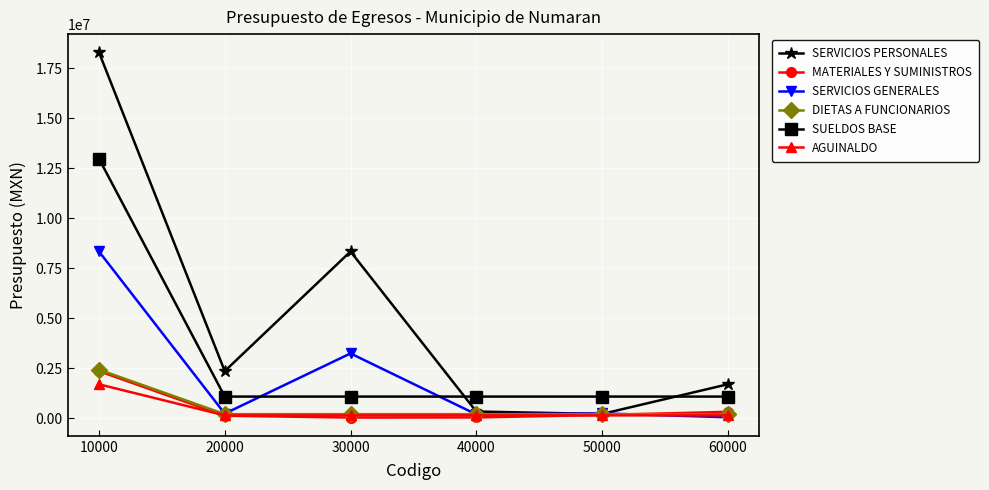

What is the value of the AGUINALDO point at the 6th from the left?

141303.6